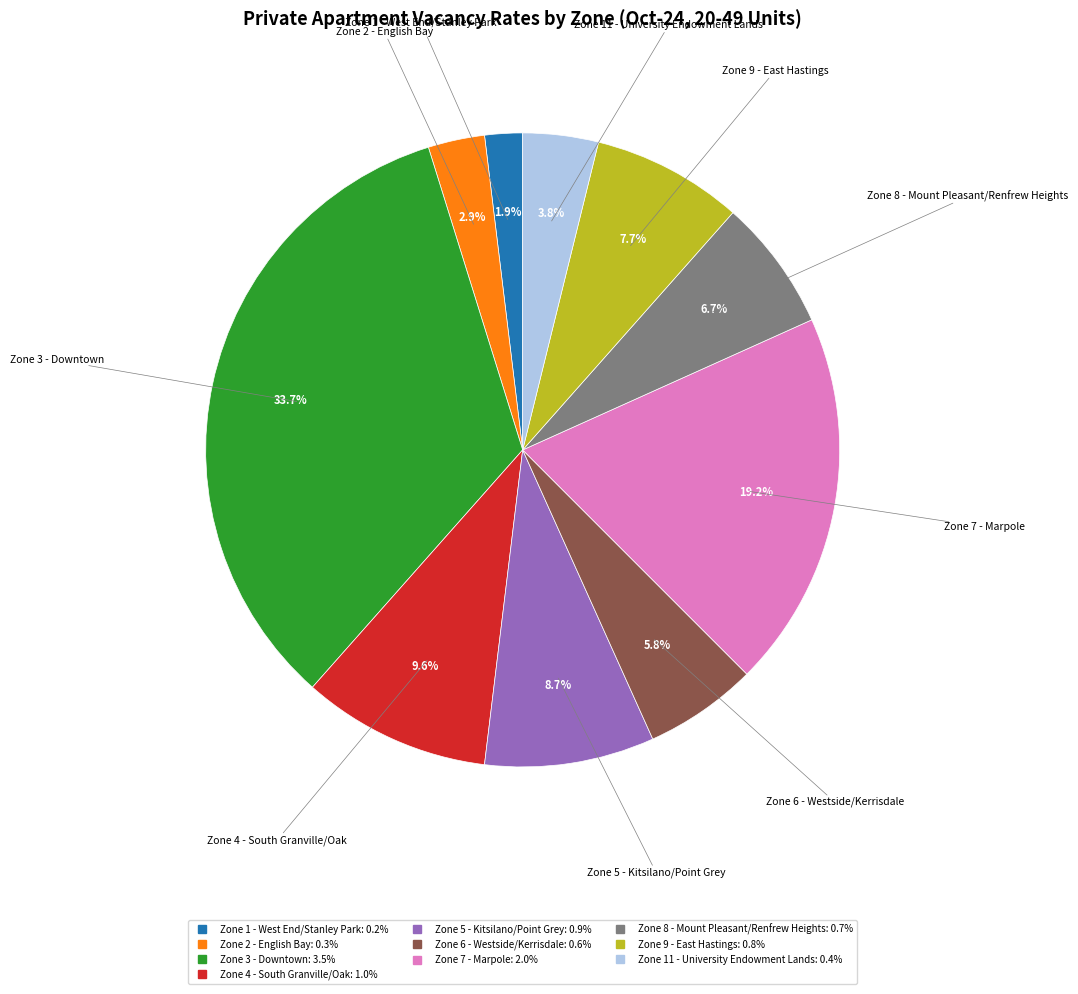

Is there a majority slice in this chart?

No